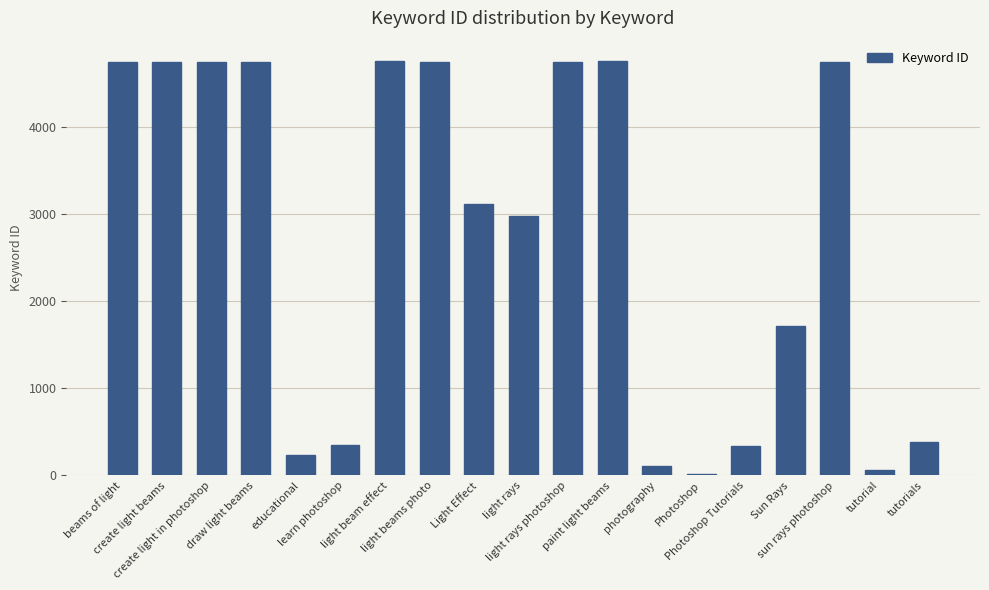

How many bars are there in total?

19